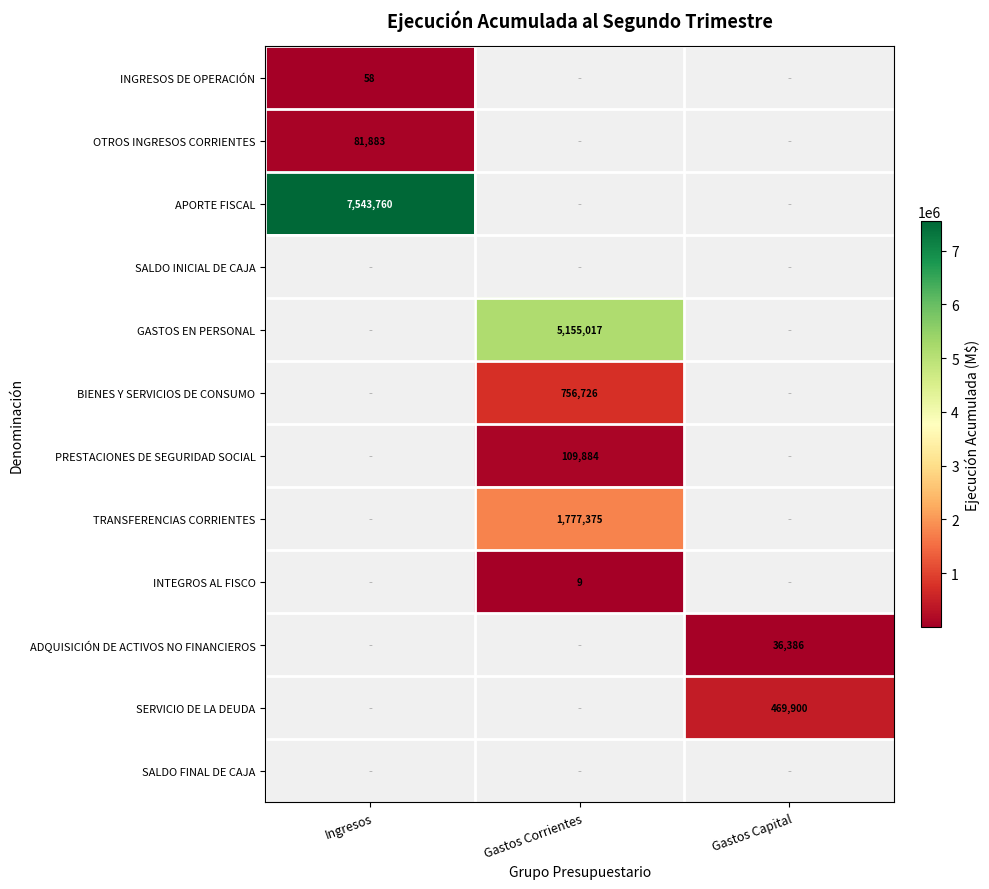

True or false: ADQUISICIÓN DE ACTIVOS NO FINANCIEROS has a value of 36386 at Gastos Capital.

True